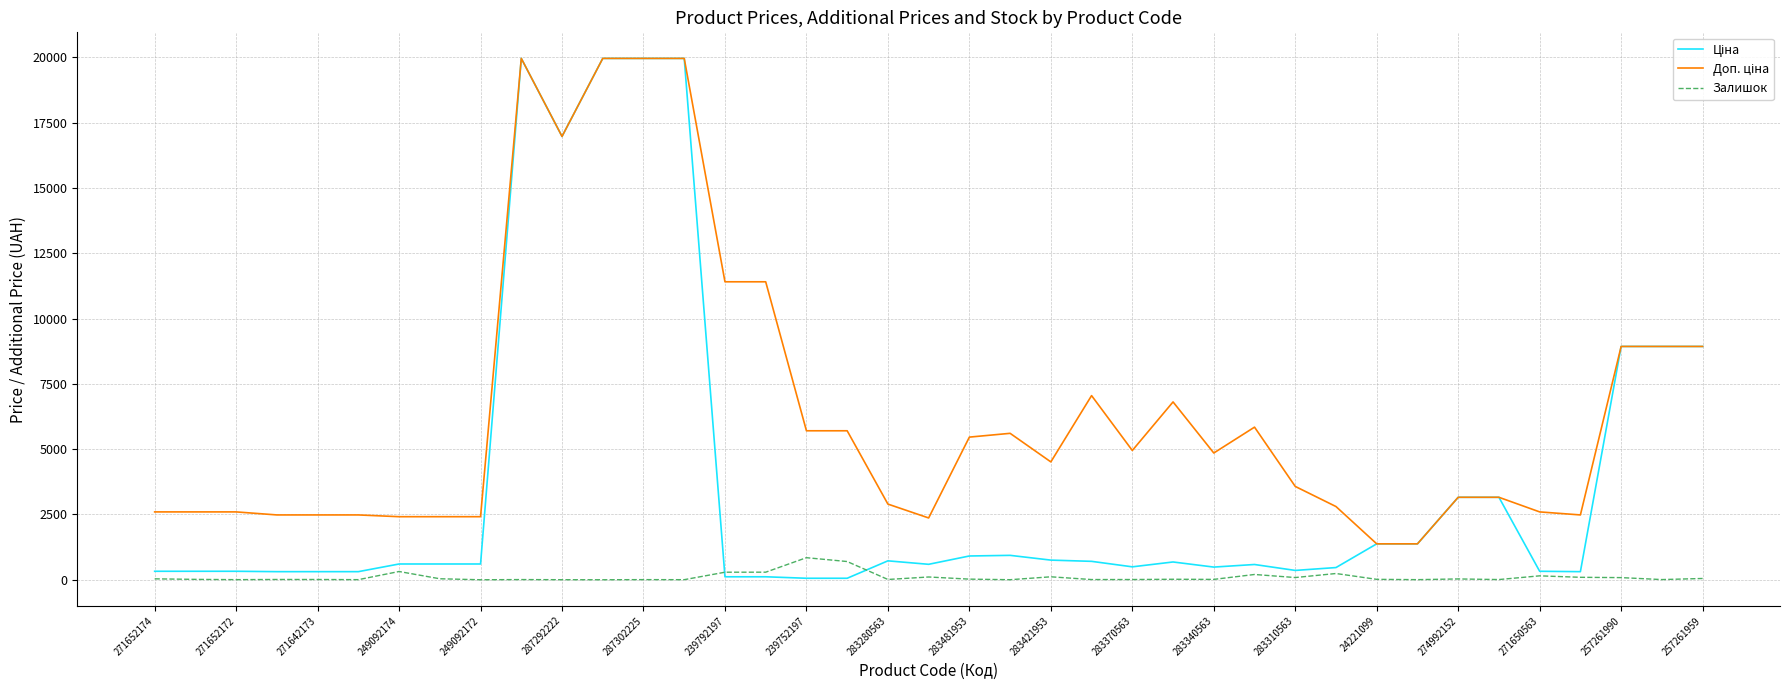

What is the greatest value displayed?

19964.2